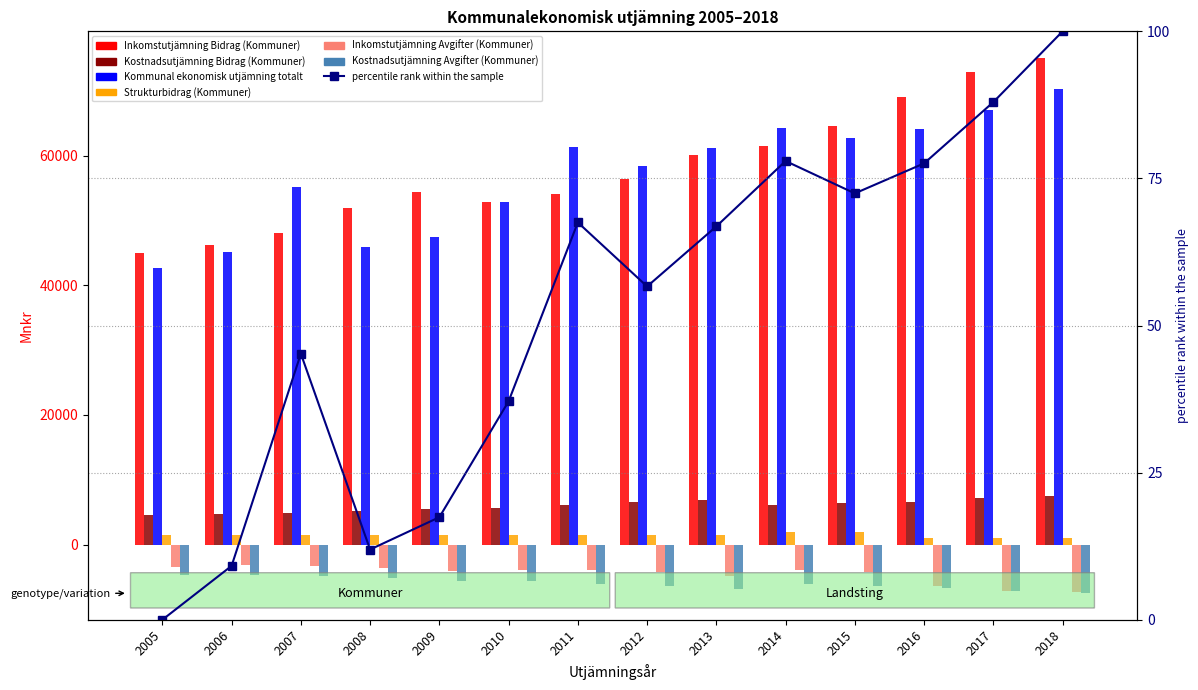

How many groups of bars are there?

14